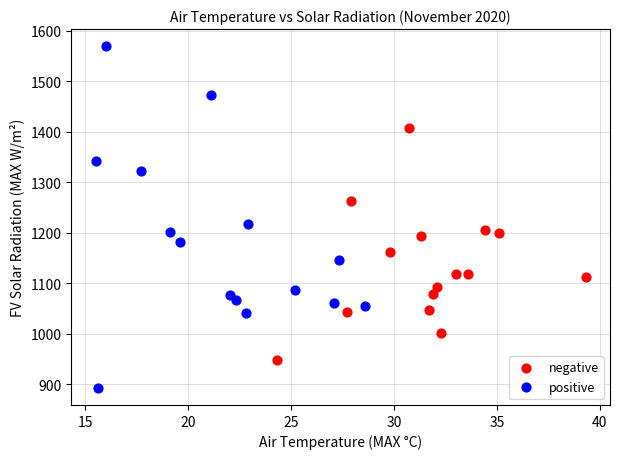

Which series reaches the minimum Y coordinate?

positive